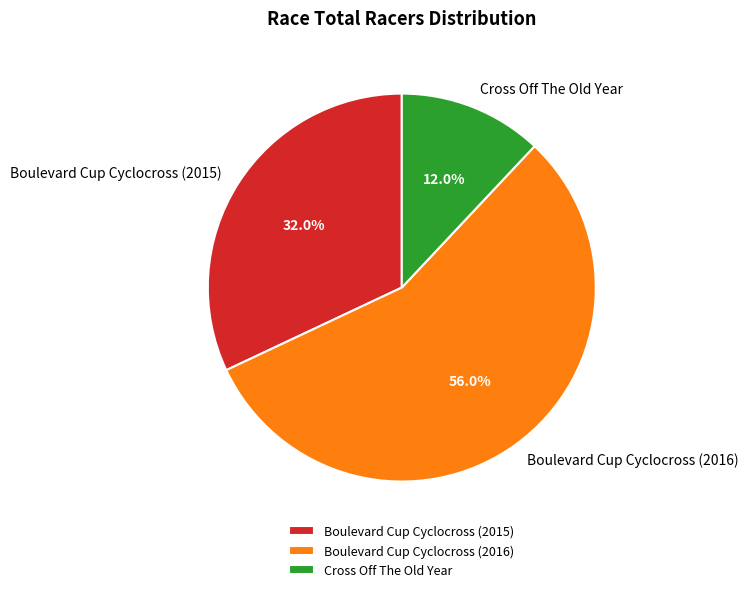

To the nearest percent, what portion does Boulevard Cup Cyclocross (2016) represent?

56%